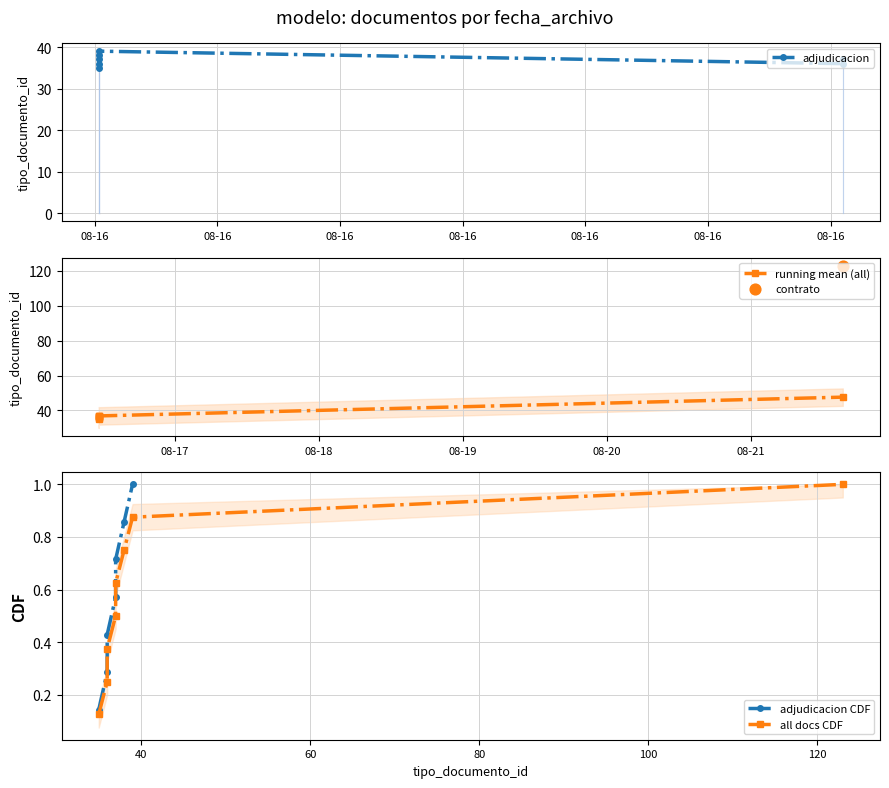

Between 2017-08-16 11:26:03 and 2017-08-21 15:14:45, which is larger?

2017-08-21 15:14:45